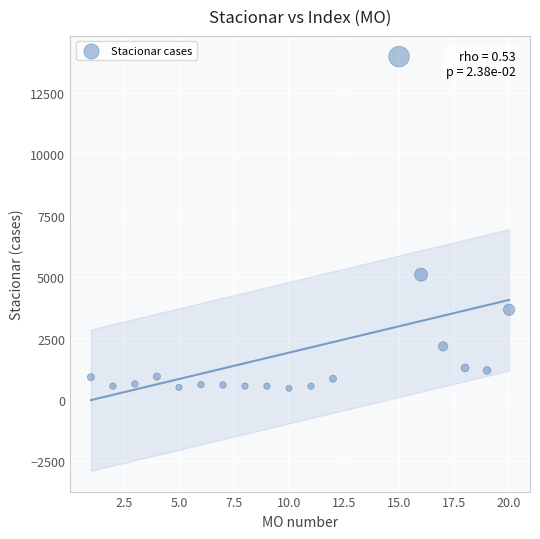

What Y value in the scatter plot is closest to 7226?

5100